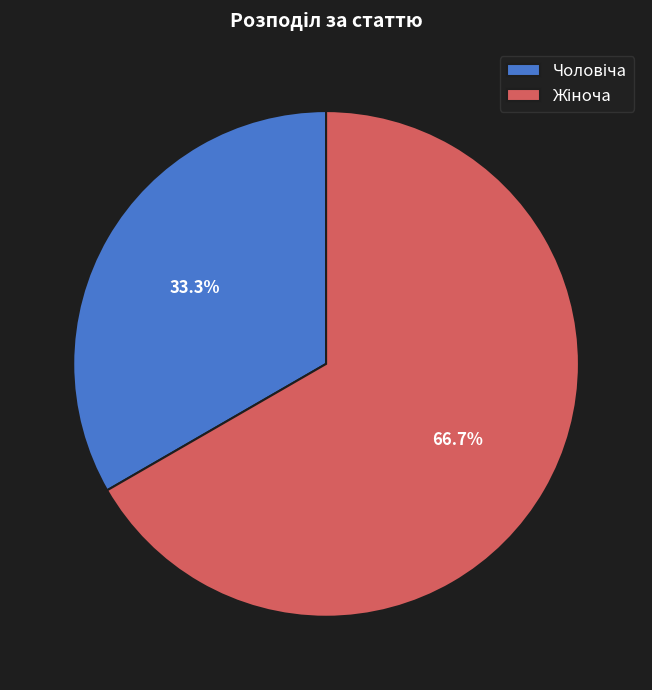

How many segments does this pie chart have?

2